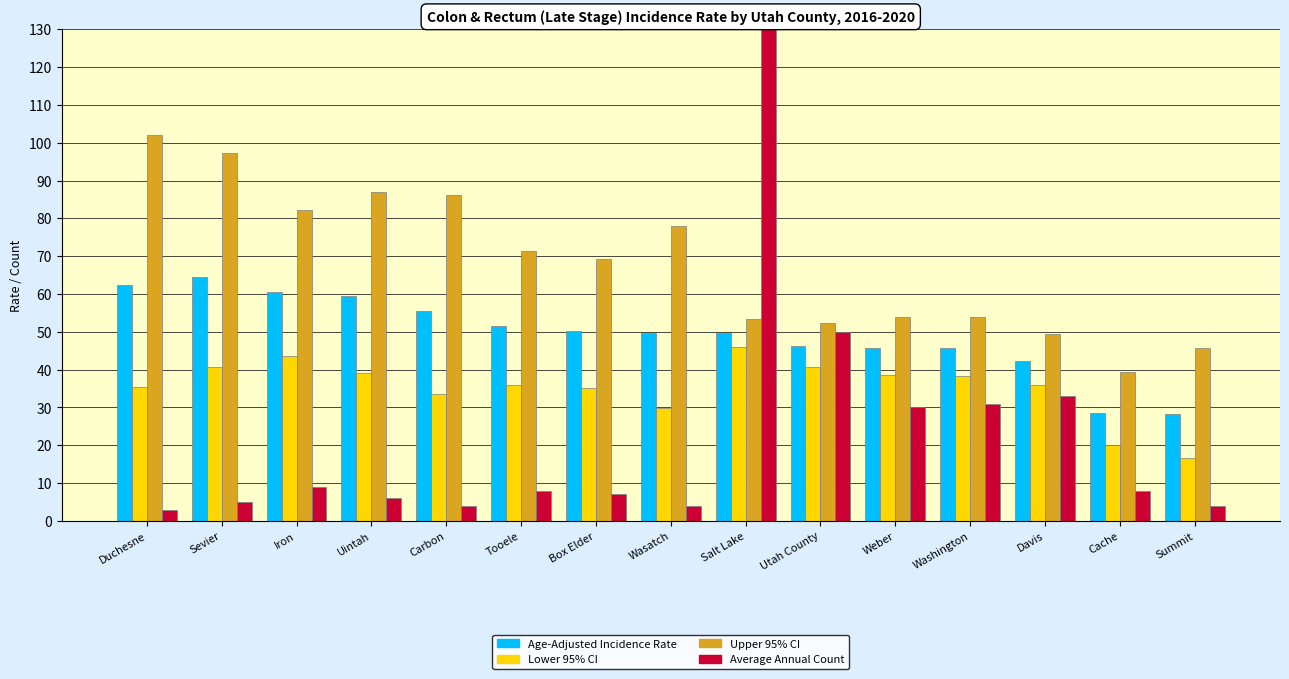

How many data points in Average Annual Count are less than 8?

7